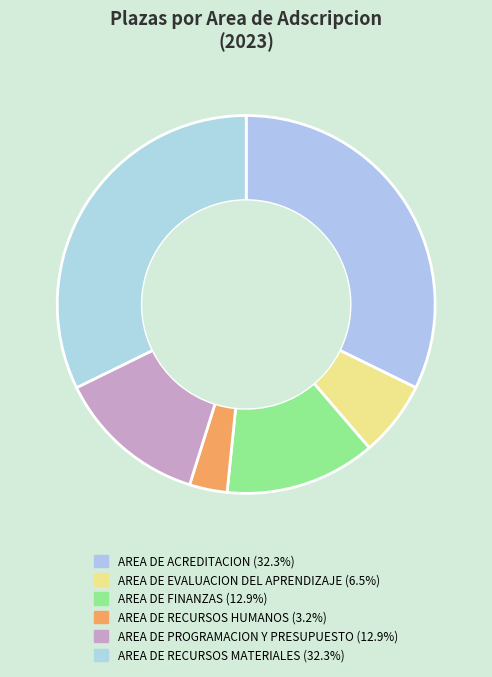

Count the number of slices in the pie.

6